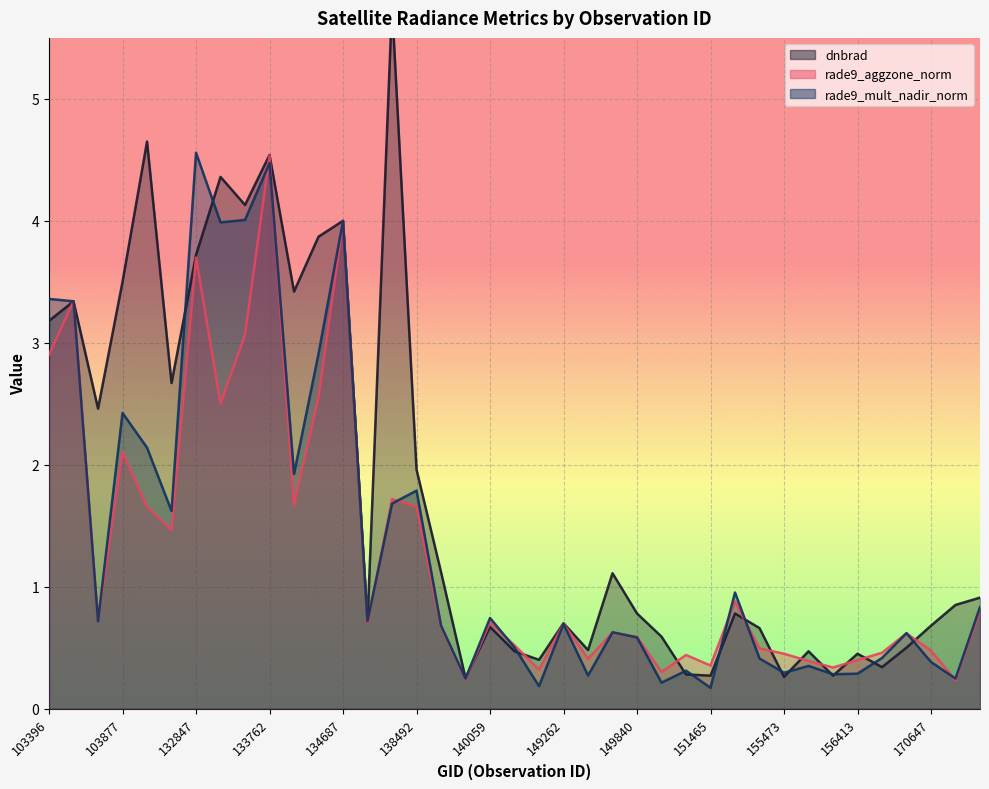

What is the difference between the highest and lowest values at 154332?

0.2